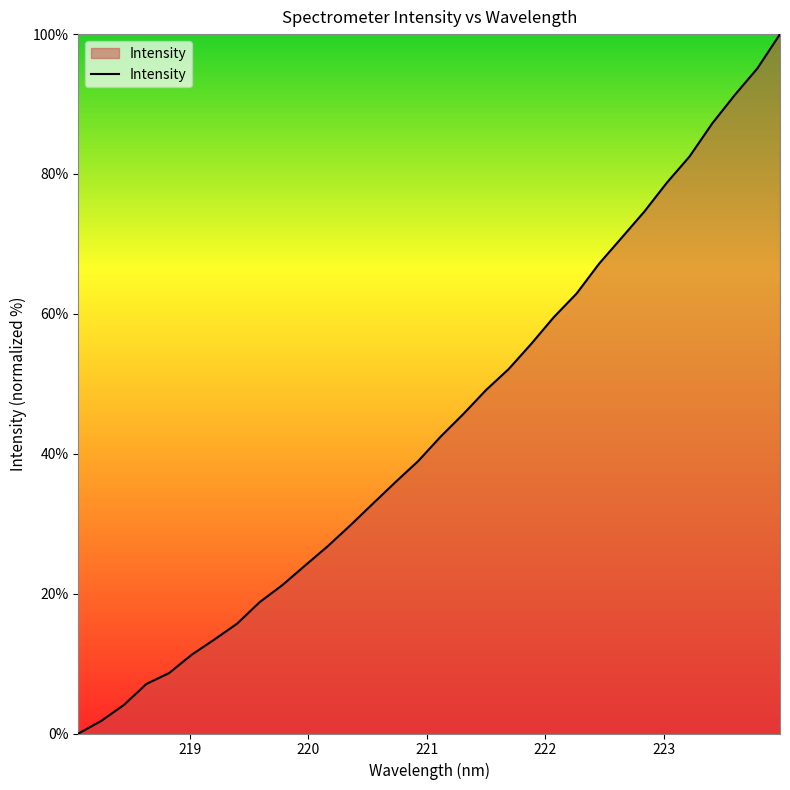

What is the difference between the maximum and minimum values?

100.0